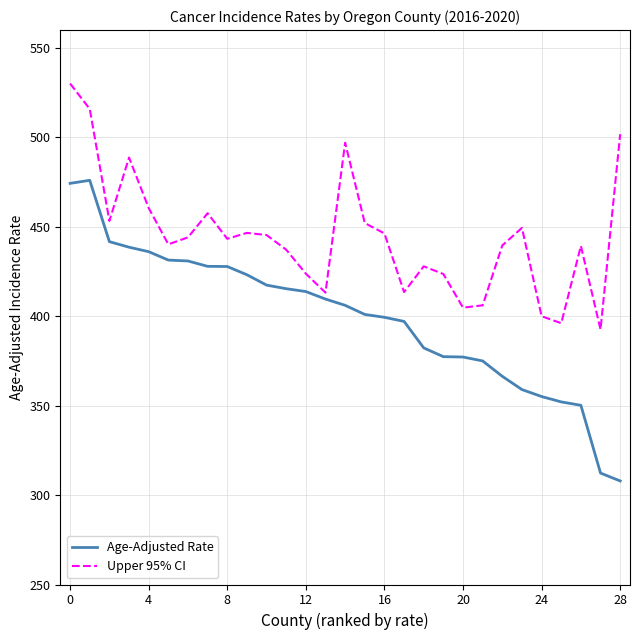

Rank the series by their maximum value, from lowest to highest.

Age-Adjusted Rate, Upper 95% CI